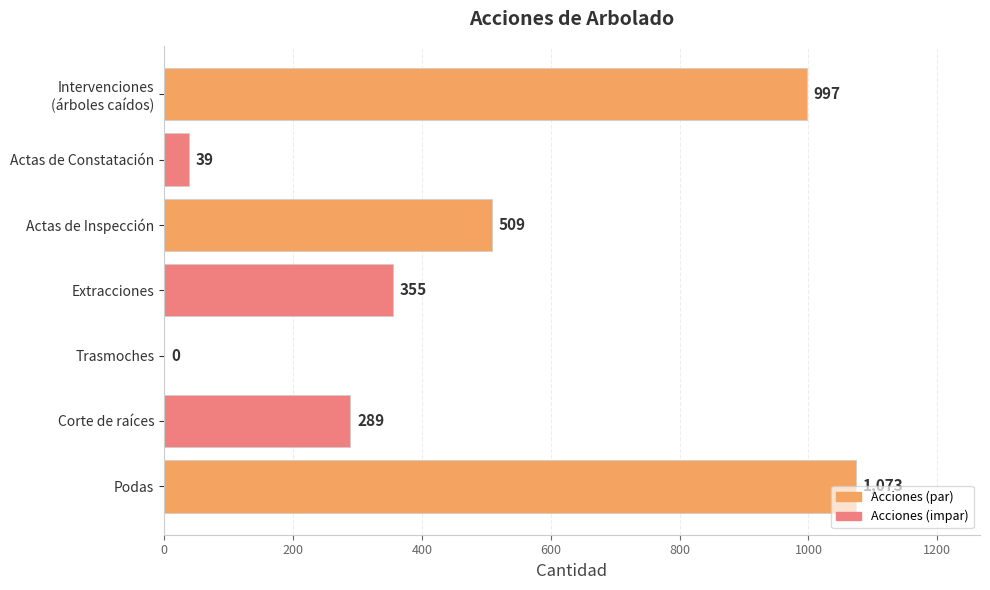

Which has a higher value, Trasmoches or Extracciones?

Extracciones